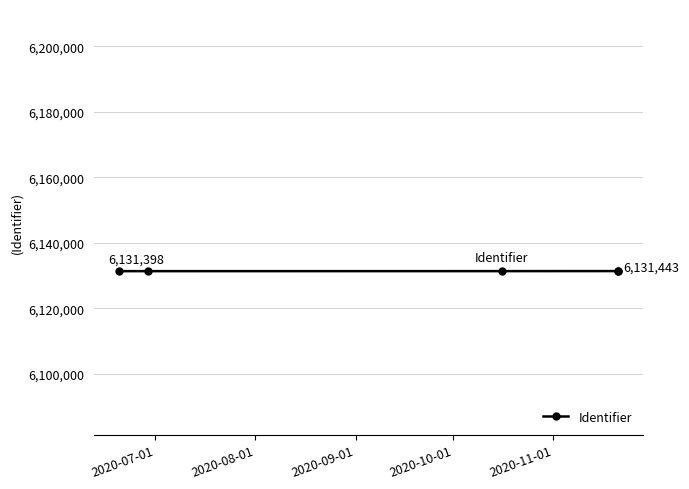

True or false: the data shows 6131443 at 2020-11-01.

True